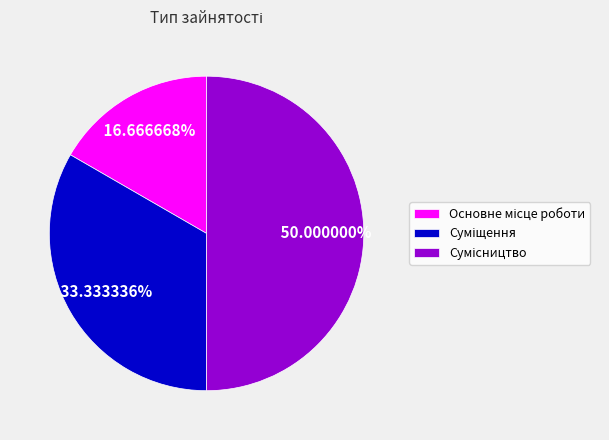

How many slices are in this pie chart?

3